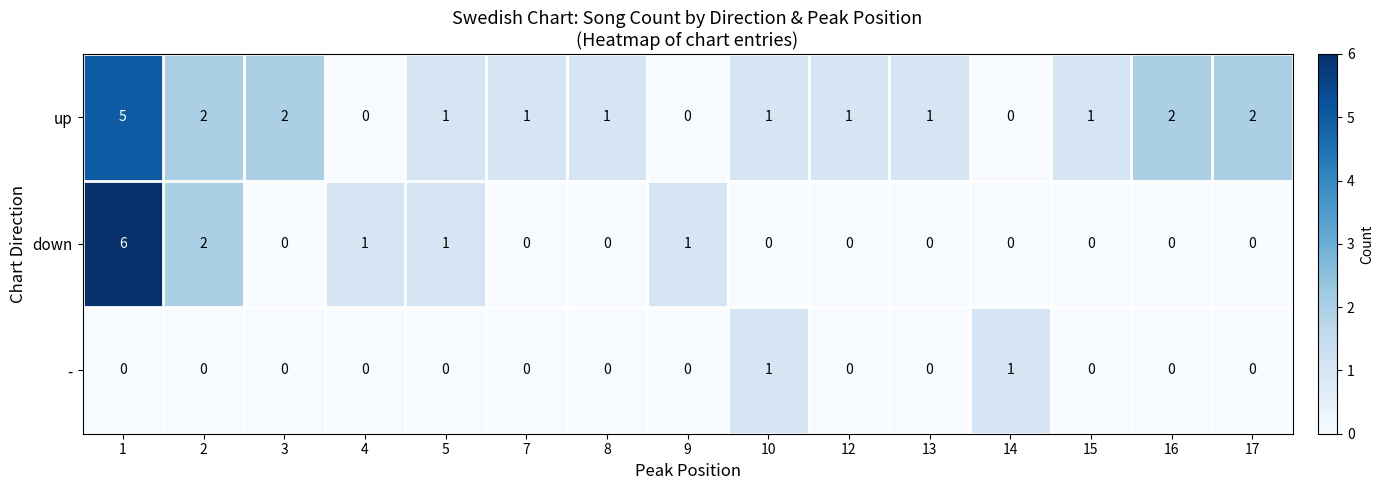

The down series shows 2 at 2. True or false?

True